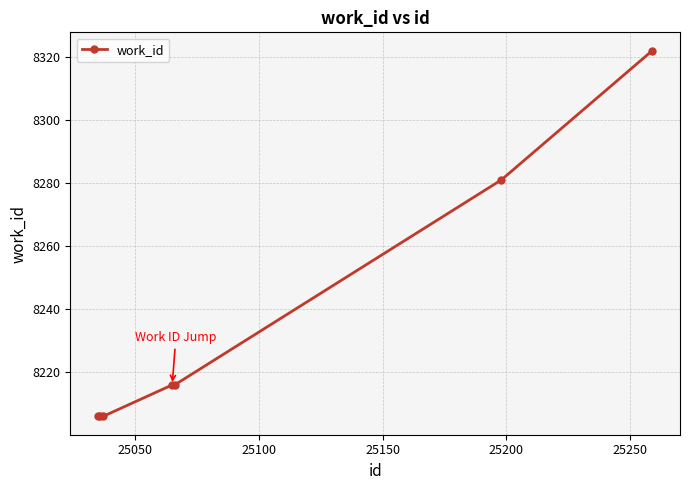

Reading left to right, extract all data points from this chart.

8206	8206	8206	8216	8216	8281	8322